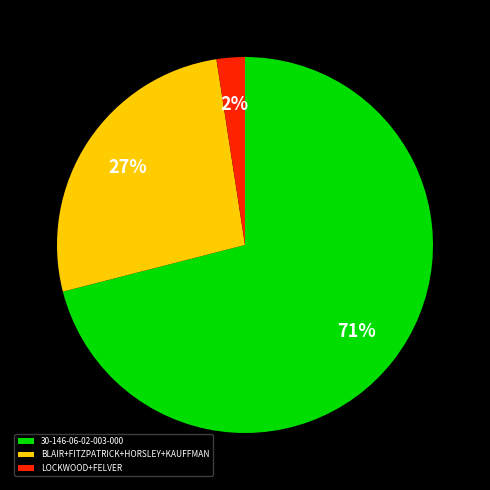

Which slice is the smallest?

LOCKWOOD+FELVER